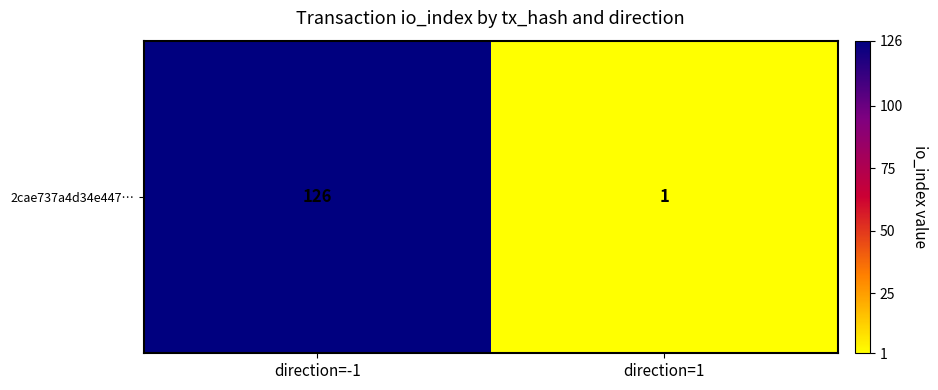

Read the value at direction=-1, to the nearest 5.

125